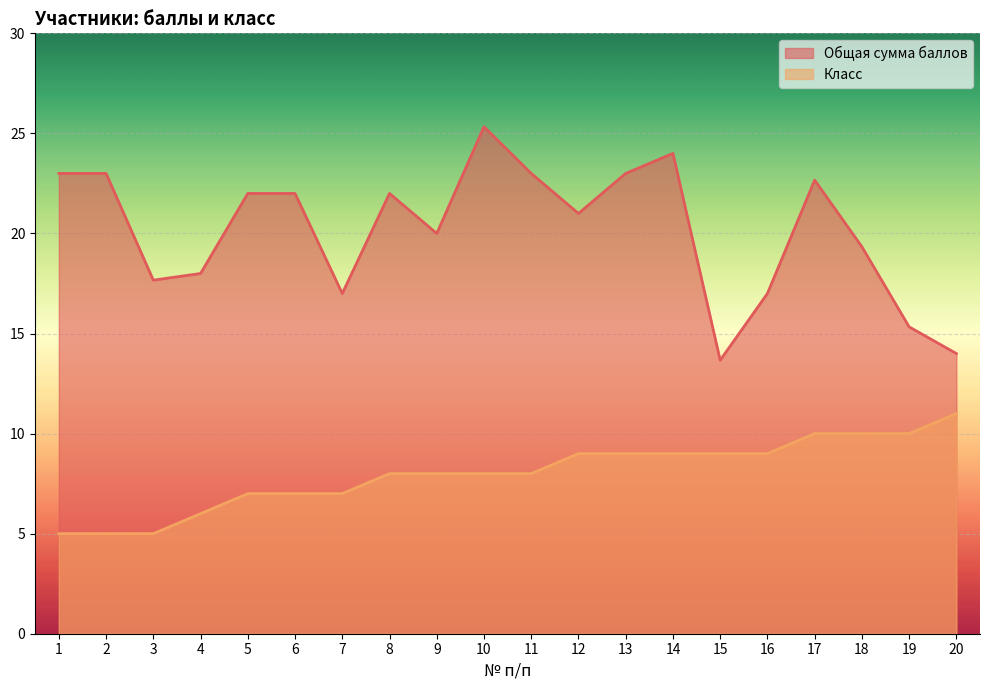

How many lines are shown in the chart?

2